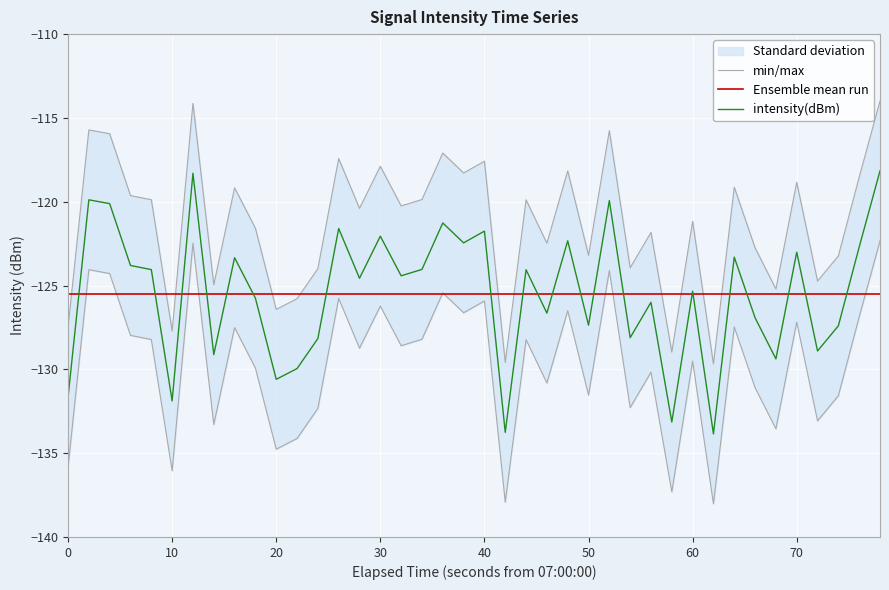

What is the highest value of the intensity(dBm) series?

-118.2